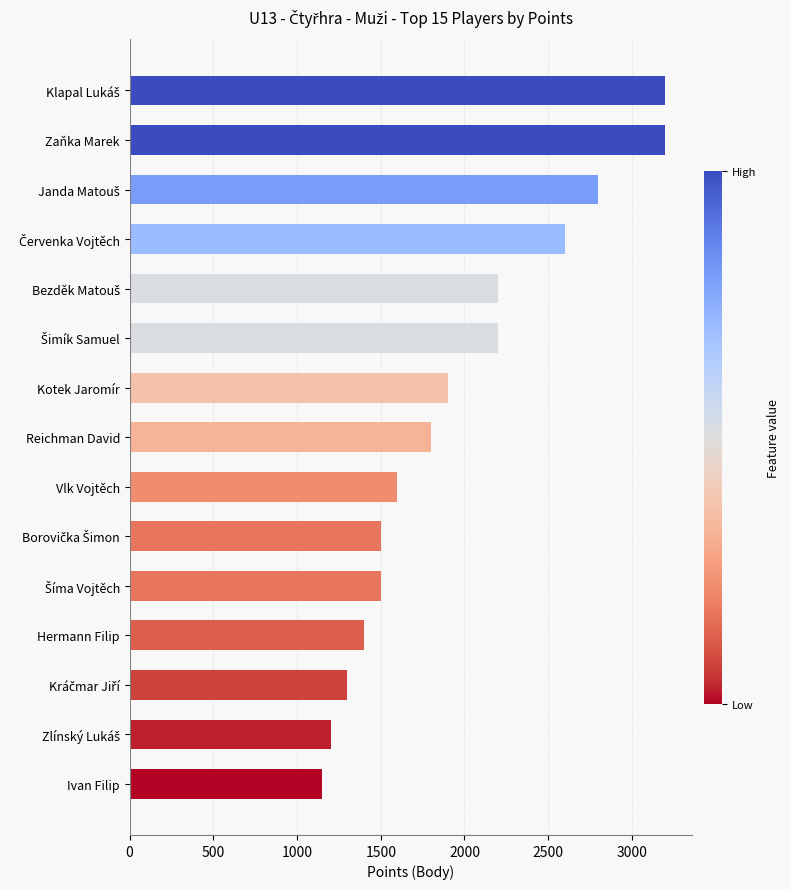

Which category has the lowest value across all series?

Ivan Filip